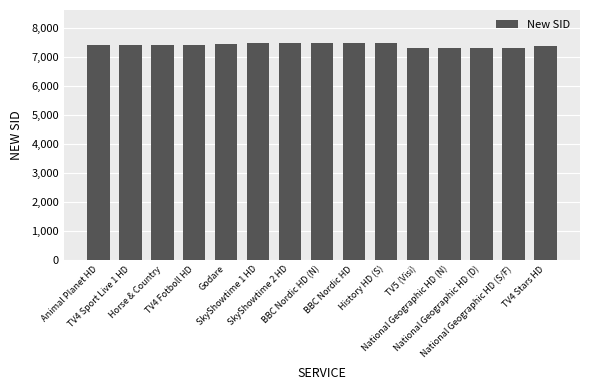

What is the value of the 13th bar from the left?

7296